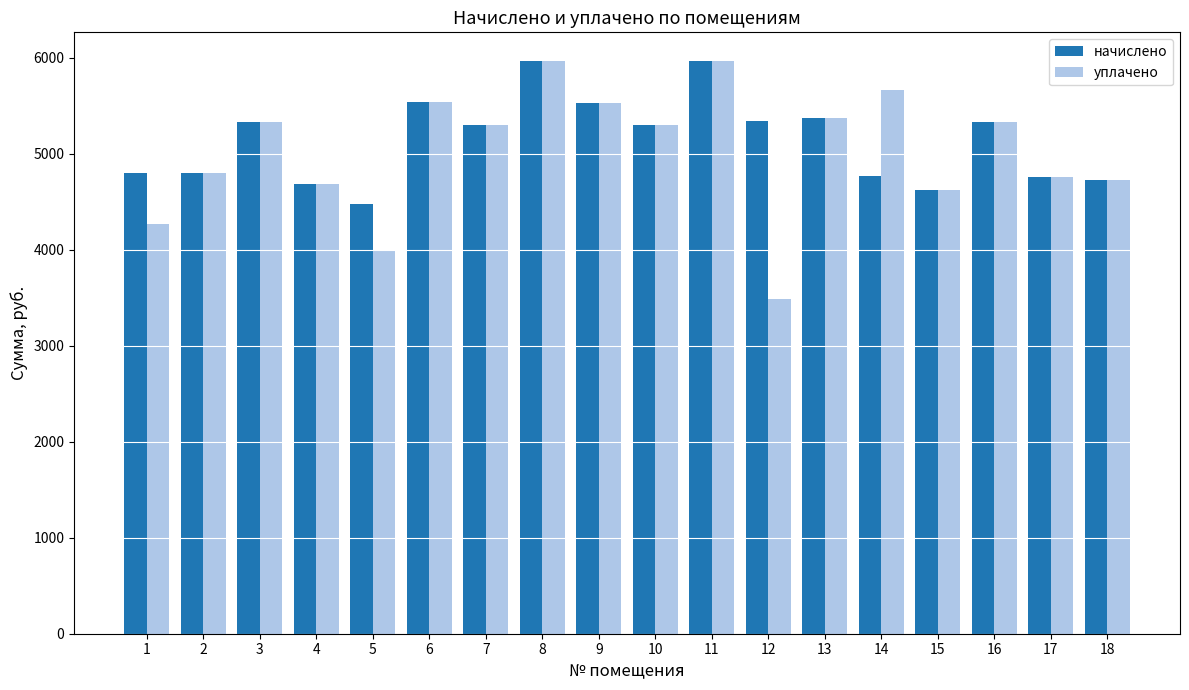

What is the average value of the уплачено series?

5035.3